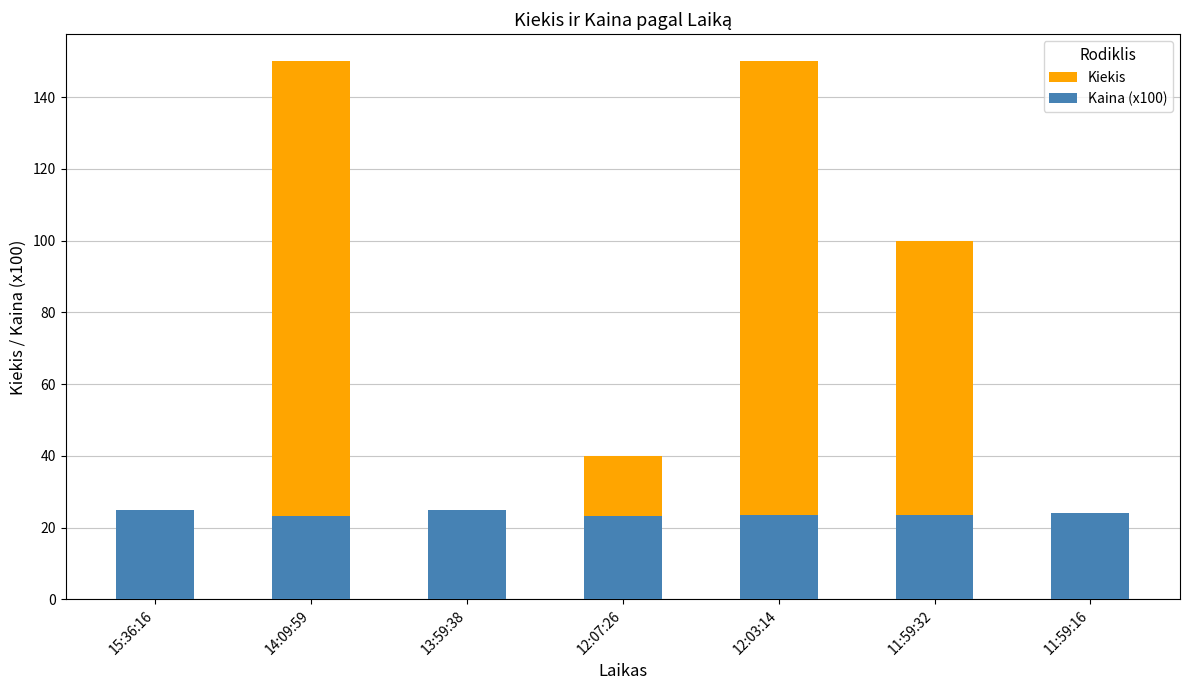

What is the sum of the Kiekis values at 14:09:59 and 12:03:14?

300.0